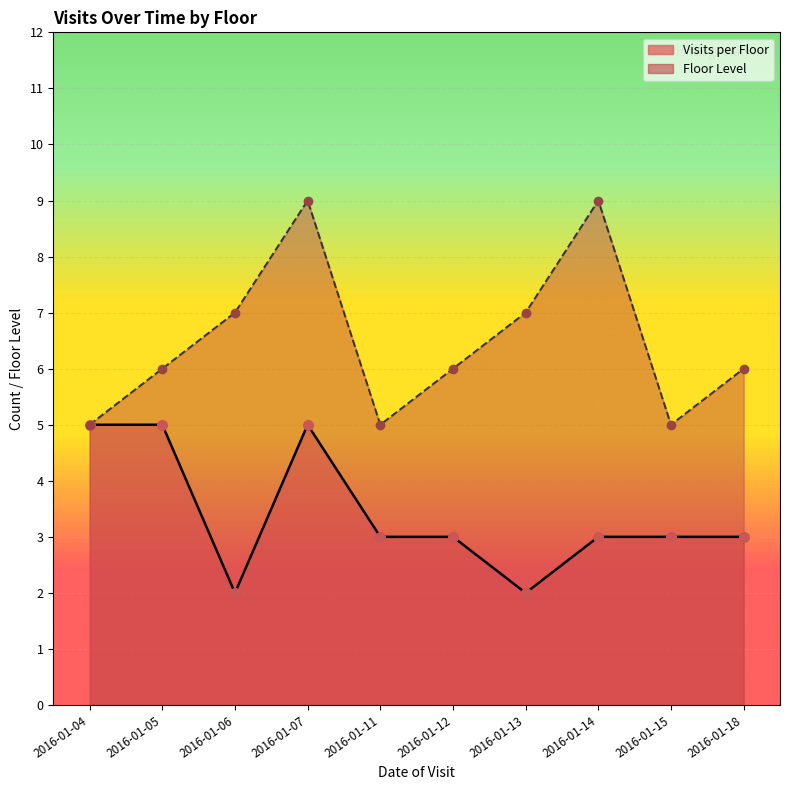

At how many categories does at least one series exceed 3?

10